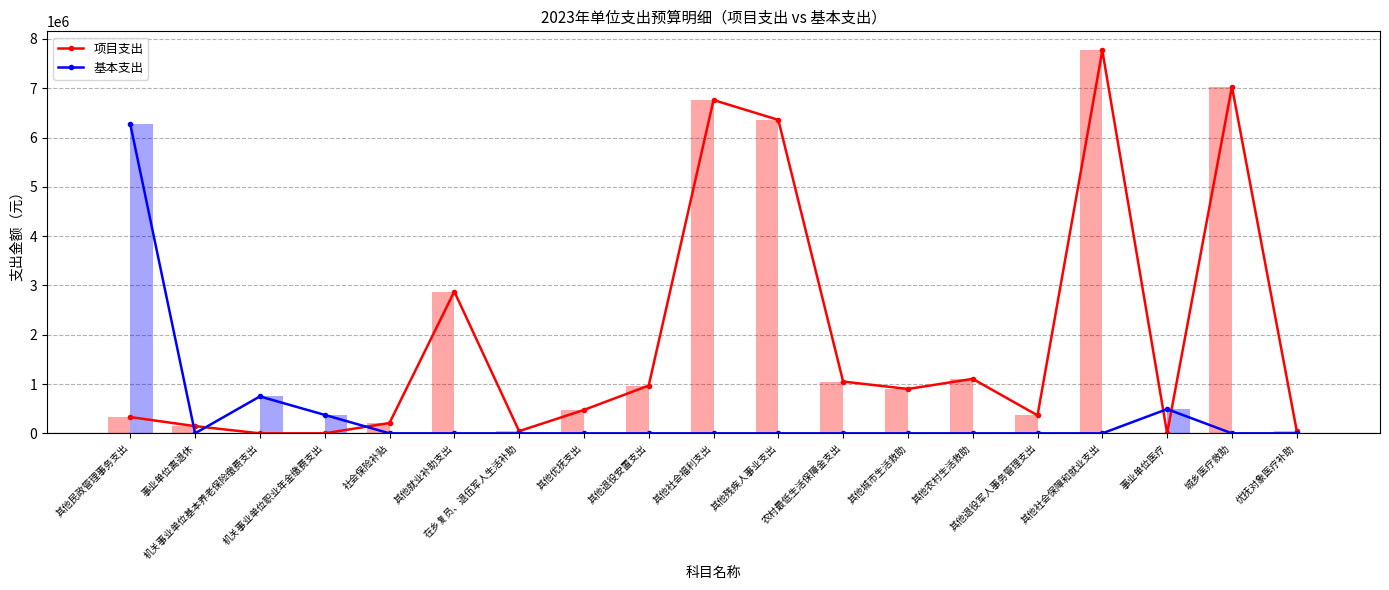

Rank the series by their maximum value, from lowest to highest.

基本支出, 项目支出